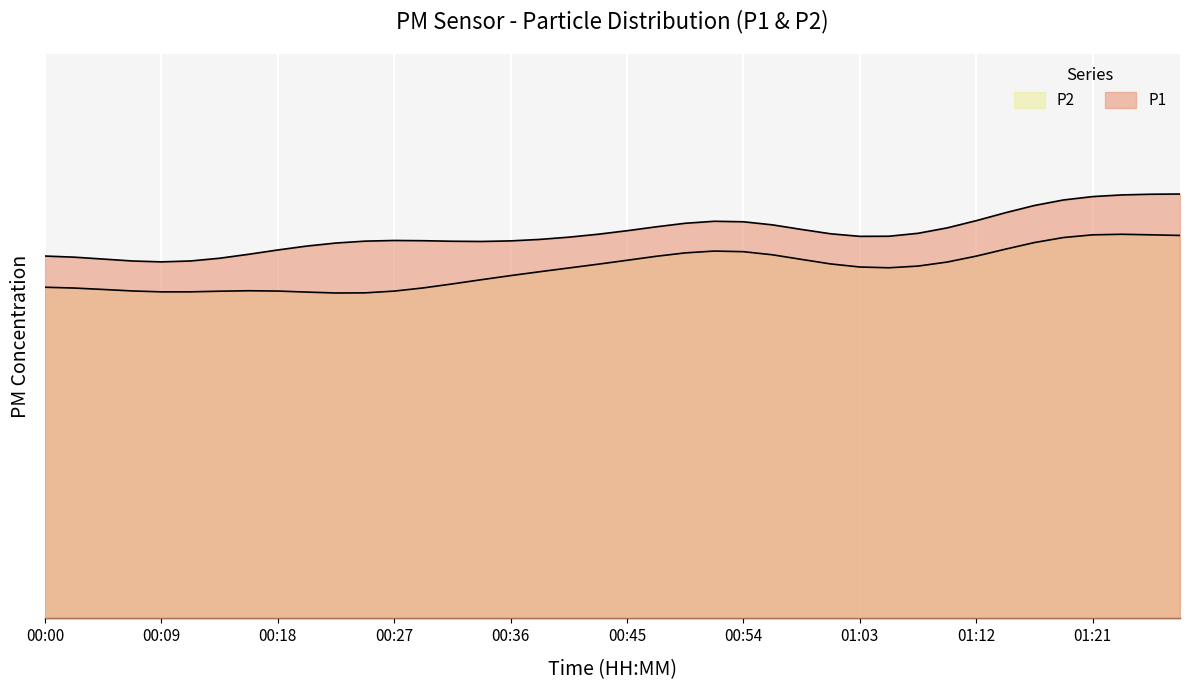

What are all the series names shown in the legend?

P1, P2